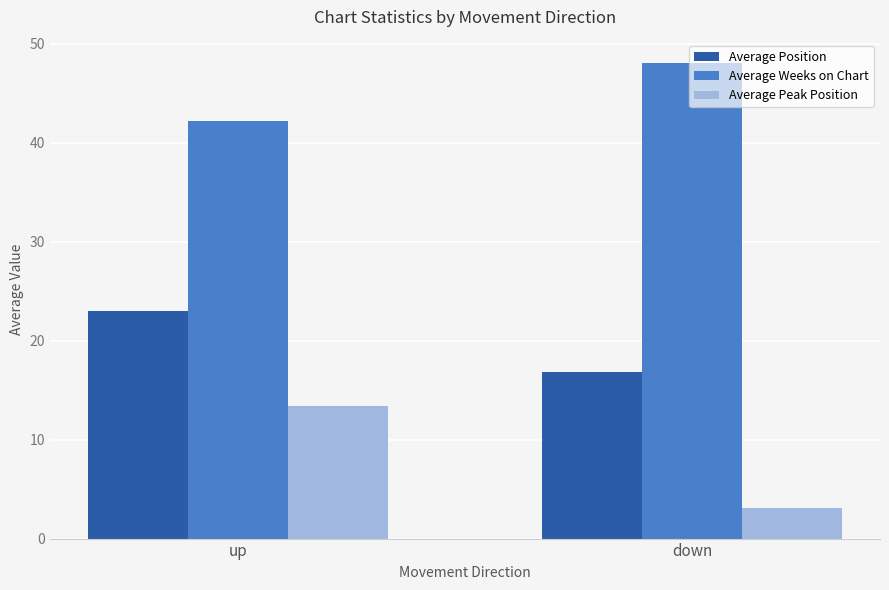

What is the label of the 2nd bar from the right?

up